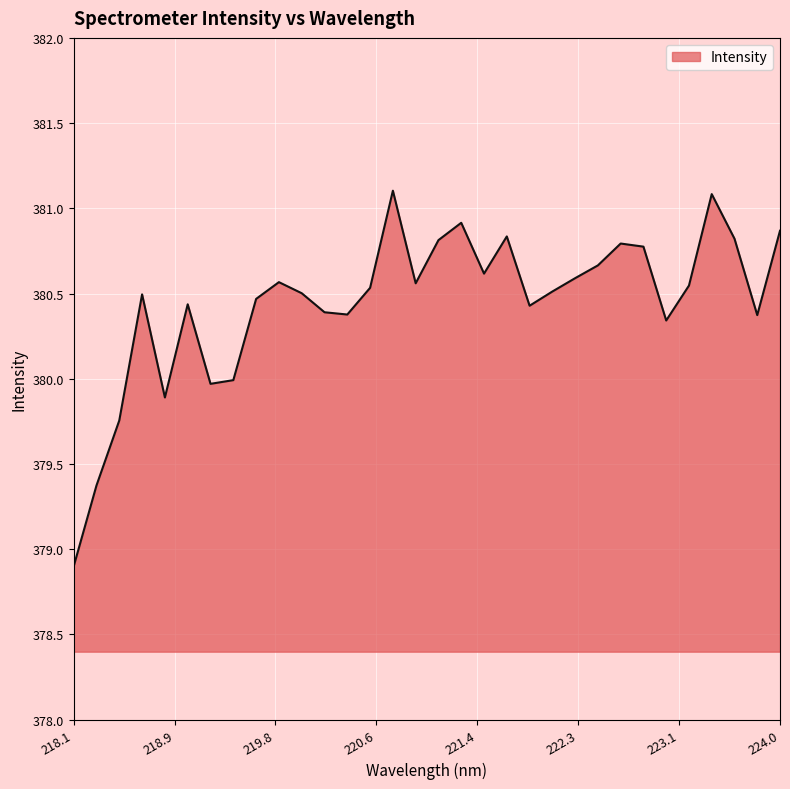

What is the maximum value shown in the chart?

381.1